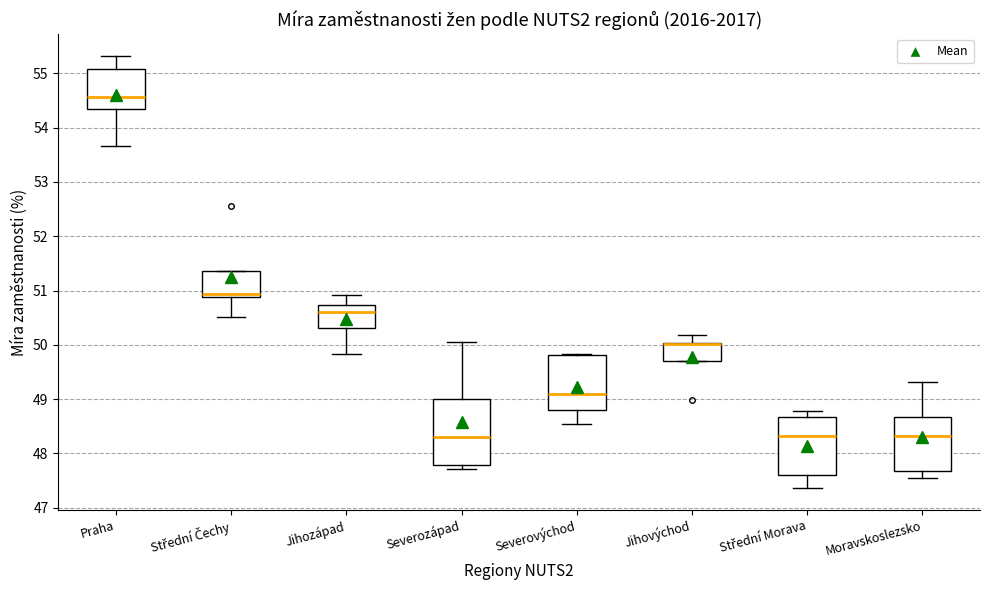

Reading left to right, transcribe this box plot: for each box, give where its median line is, the range the box spans, and where its two whiskers end, as read against the y-axis. The values are not printed on the chart, so give them approximately, as read against the axis.

Praha: median 54.6, box 54.3 to 55.1, whiskers 53.7 to 55.3
Střední Čechy: median 50.9 (just above the box's lower edge), box 50.9 to 51.4, whiskers 50.5 to 51.4
Jihozápad: median 50.6, box 50.3 to 50.7, whiskers 49.8 to 50.9
Severozápad: median 48.3, box 47.8 to 49.0, whiskers 47.7 to 50.1
Severovýchod: median 49.1, box 48.8 to 49.8, whiskers 48.5 to 49.8
Jihovýchod: median 50.0 (drawn on the box's upper edge), box 49.7 to 50.0, whiskers 49.7 to 50.2
Střední Morava: median 48.3, box 47.6 to 48.7, whiskers 47.4 to 48.8
Moravskoslezsko: median 48.3, box 47.7 to 48.7, whiskers 47.5 to 49.3